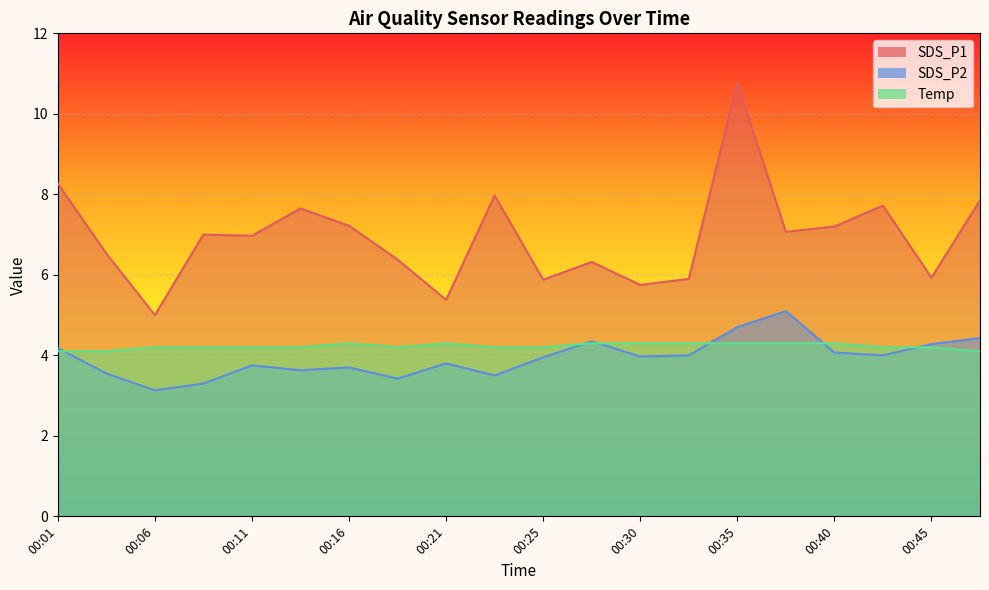

List the labels in order of SDS_P2 value, smallest first.

00:06, 00:08, 00:18, 00:23, 00:03, 00:13, 00:16, 00:11, 00:21, 00:25, 00:30, 00:33, 00:43, 00:40, 00:01, 00:45, 00:28, 00:48, 00:35, 00:38